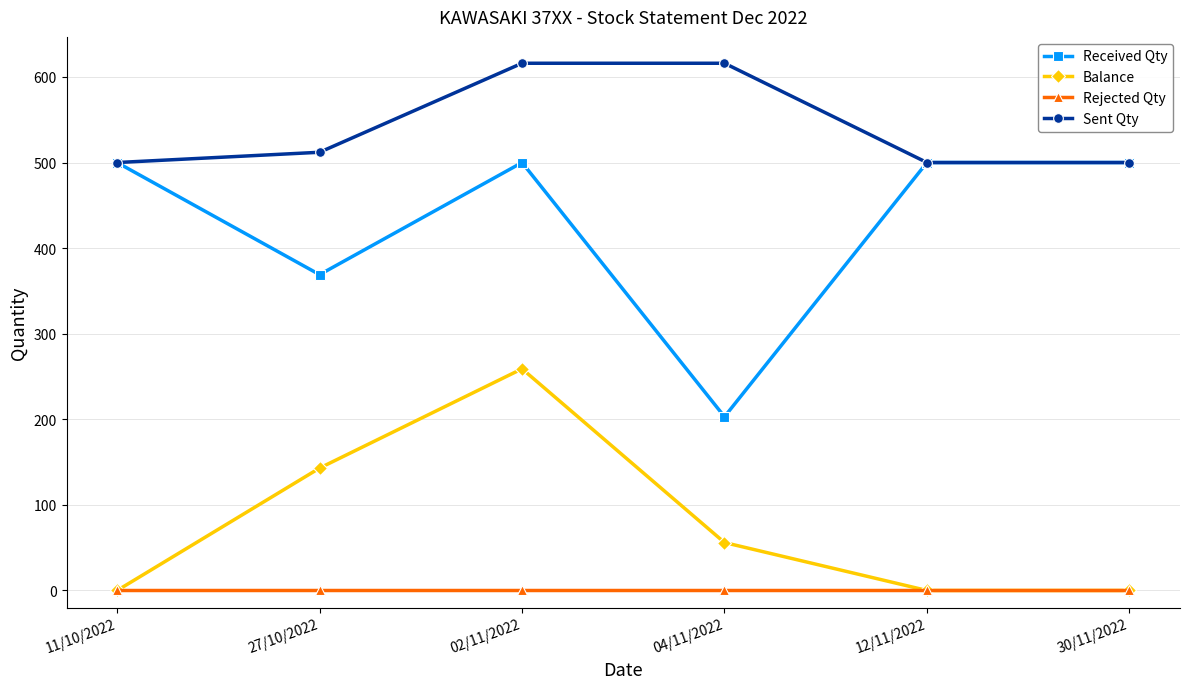

Which series has the largest range (max minus min)?

Received Qty